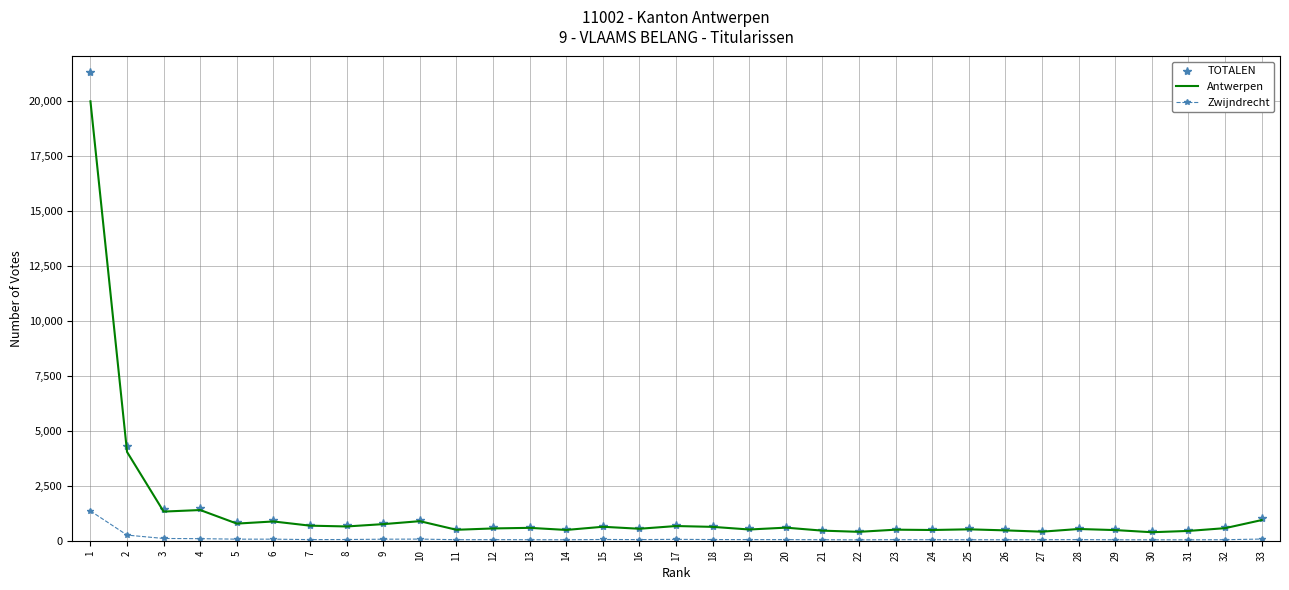

Rank the series by their maximum value, from lowest to highest.

Zwijndrecht, Antwerpen, TOTALEN